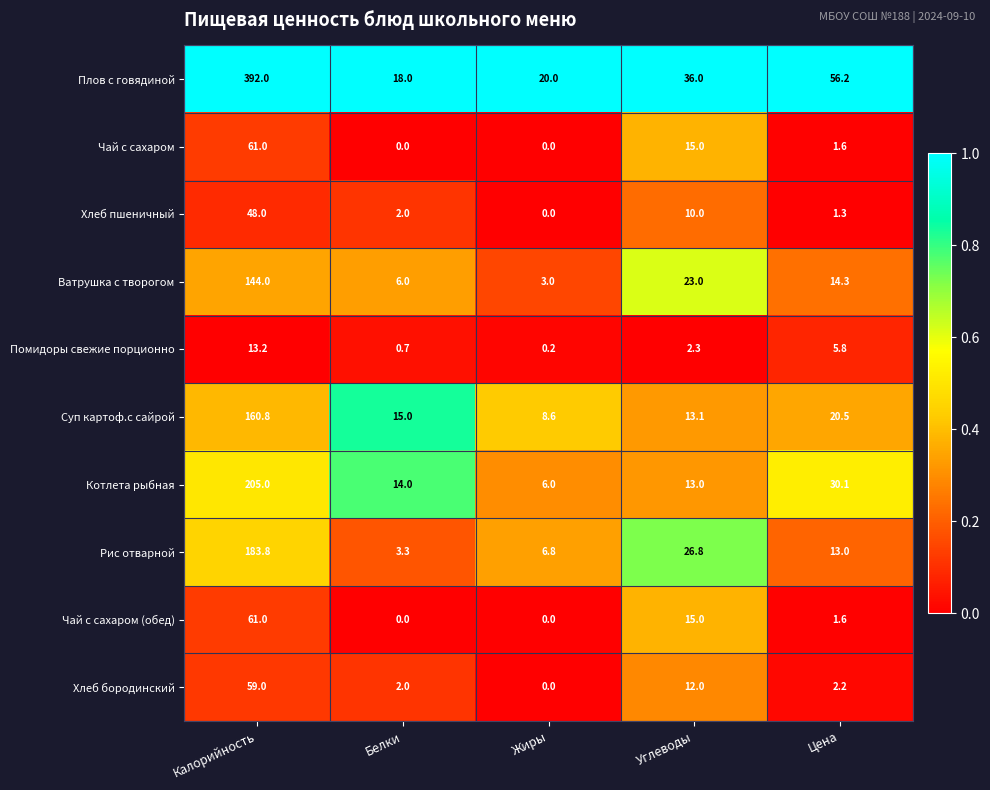

Between Белки and Жиры, which series saw the biggest shift?

Котлета рыбная